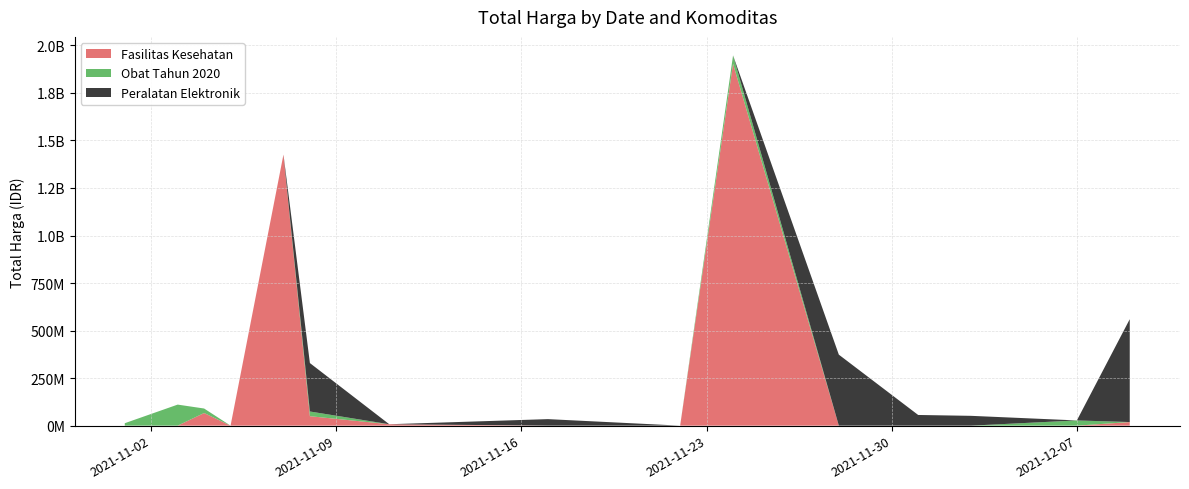

Reading left to right, list all the values displayed in this chart.

Fasilitas Kesehatan: 0	0	66441200	0	1425867900	49730040	7401240	0	0	1903467900	0	0	0	0	18900000
Obat Tahun 2020: 12787500	110651270	23653000	0	0	24693960	0	0	0	43859200	0	0	0	27412000	0
Peralatan Elektronik: 0	0	0	0	0	254700000	0	34292000	0	0	373404000	56152800	51601000	0	541071000